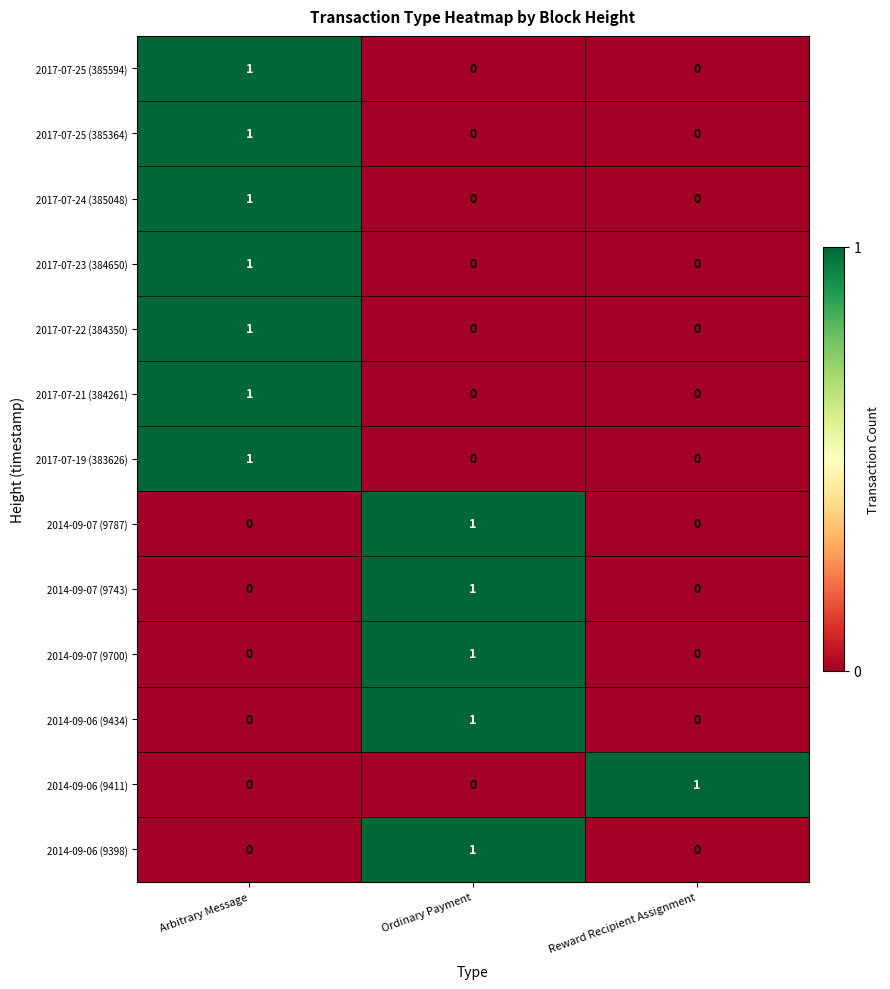

How many 2014-09-06 (9434) values are between 0 and 1?

3